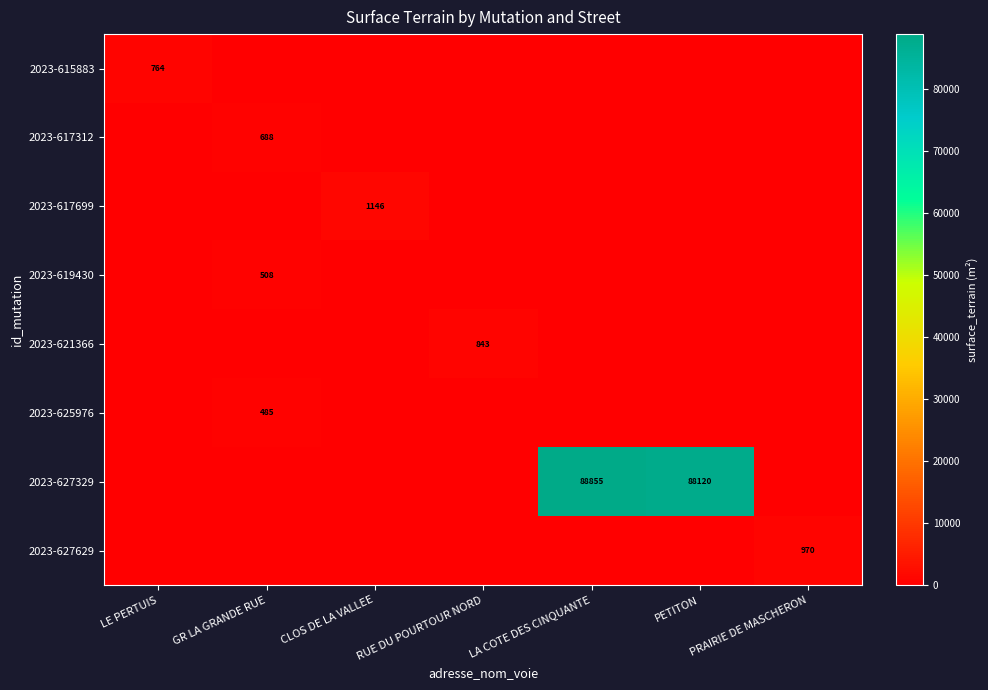

Is it true that 2023-617699 equals 377 at CLOS DE LA VALLEE?

False